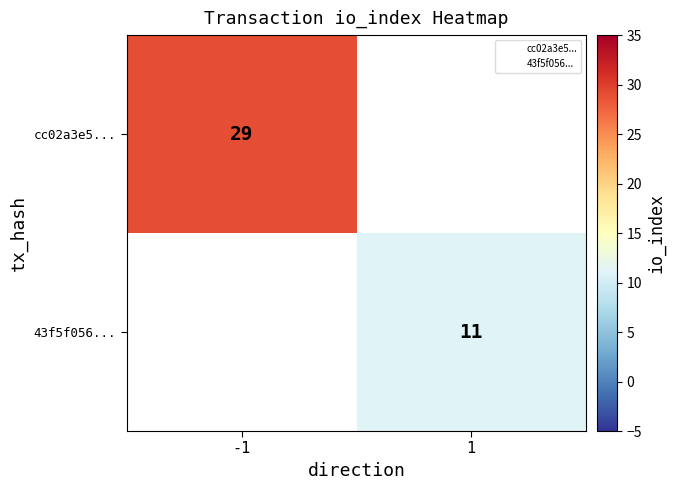

Is the value of 43f5f056... at 1 greater than the value of cc02a3e5... at -1?

No